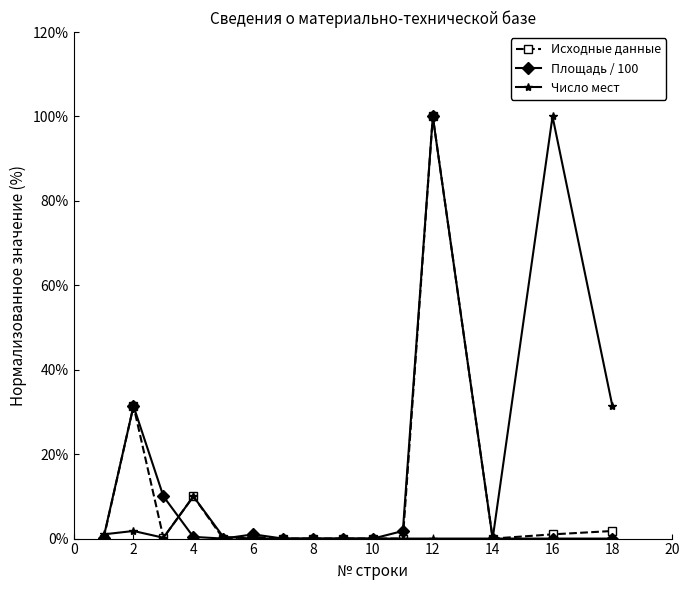

True or false: Исходные данные has more than 2 interior local peaks.

True